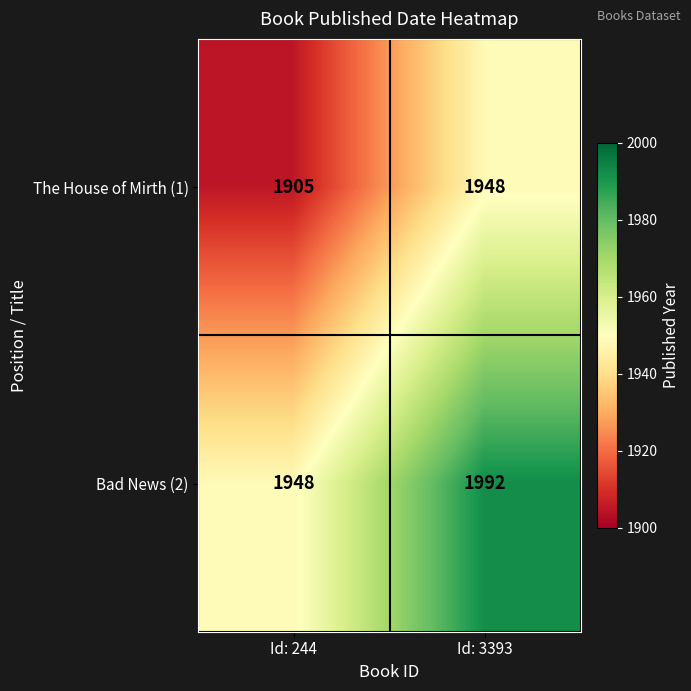

Rank the series by their average value, from lowest to highest.

The House of Mirth (1), Bad News (2)